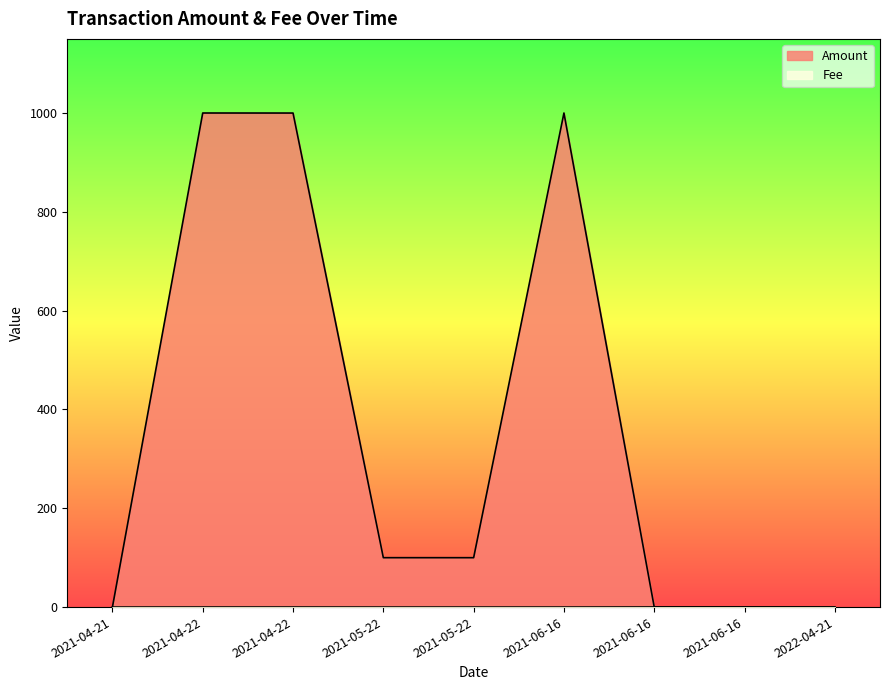

Rank the series by their average value, from lowest to highest.

Fee, Amount